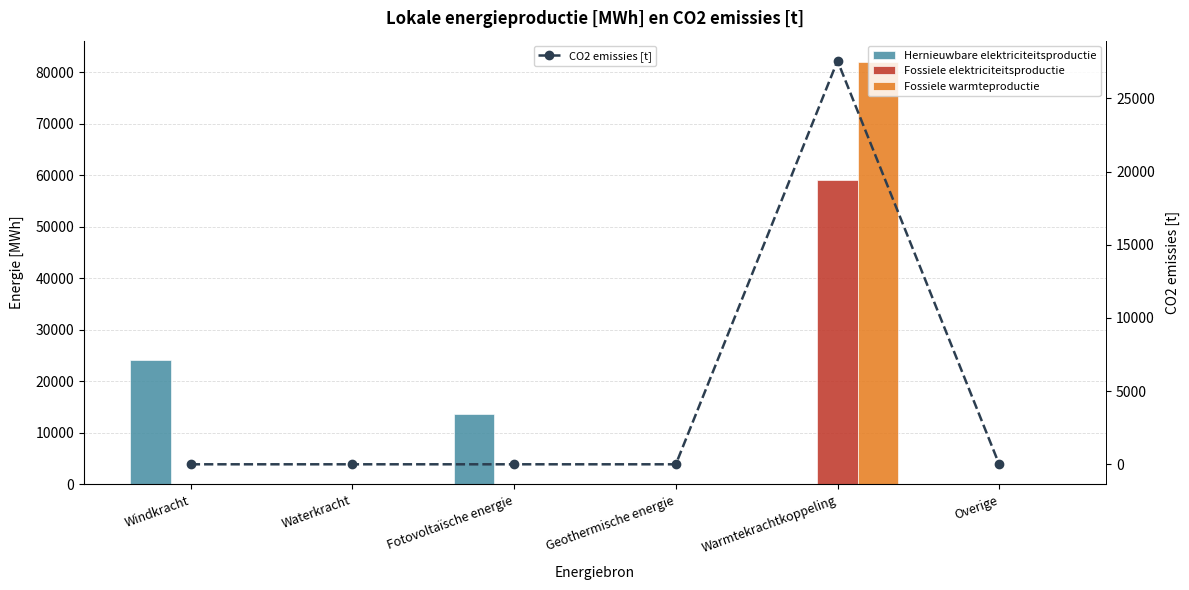

The Fossiele warmteproductie series shows 0.0 at Waterkracht. True or false?

True